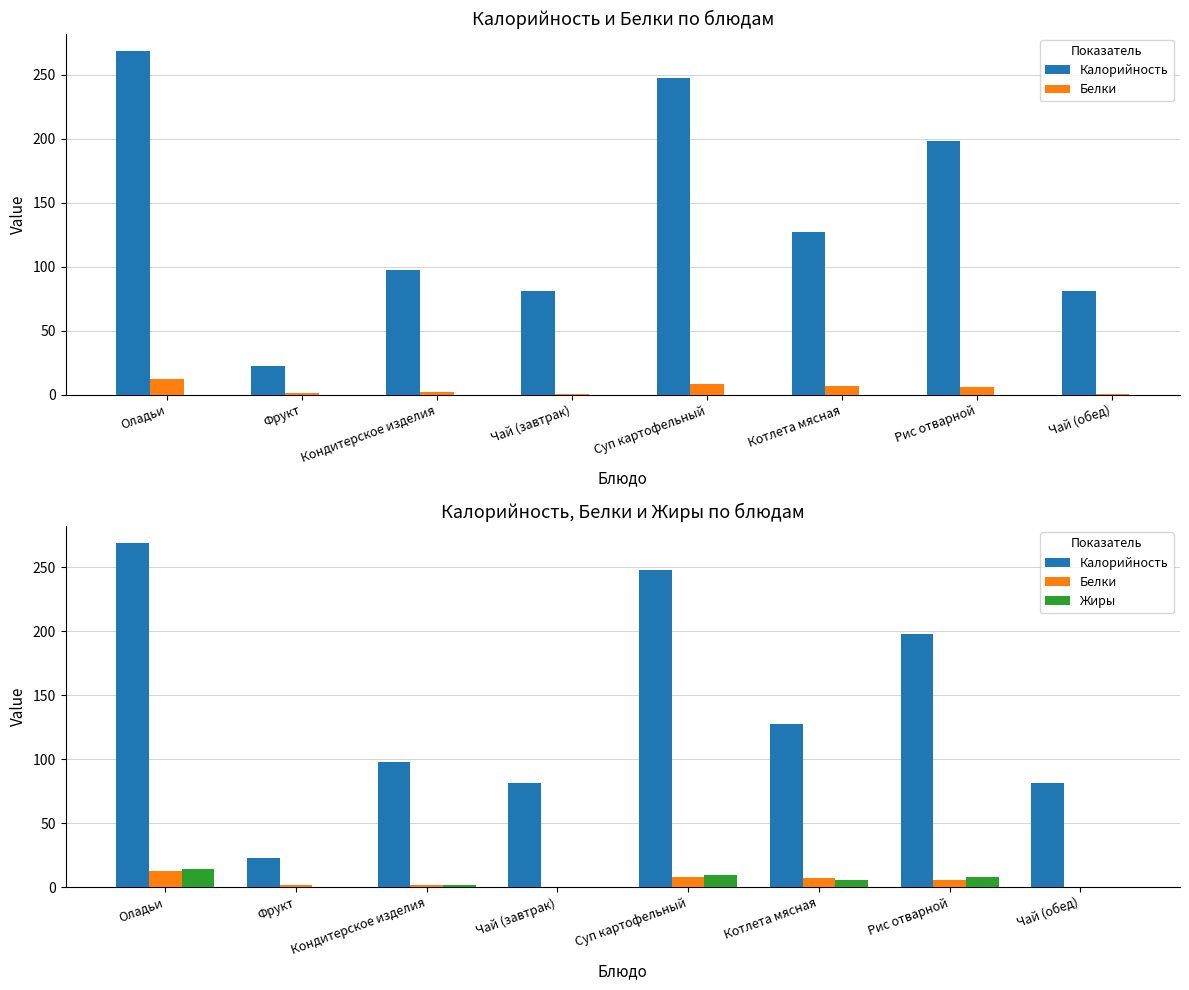

At which label is Белки closest to 6?

Рис отварной